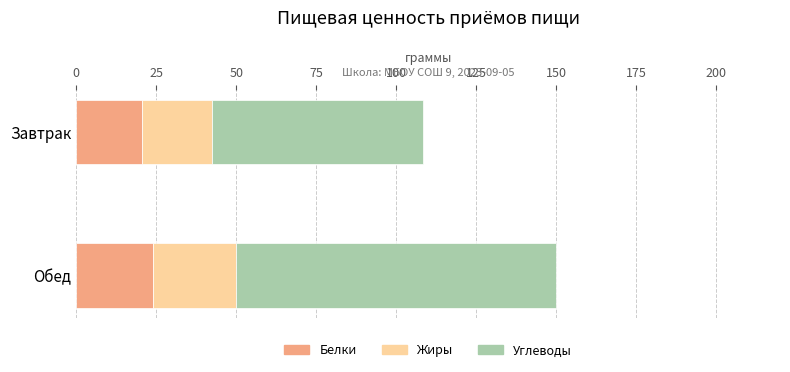

At which category is the sum across all series the highest?

Обед